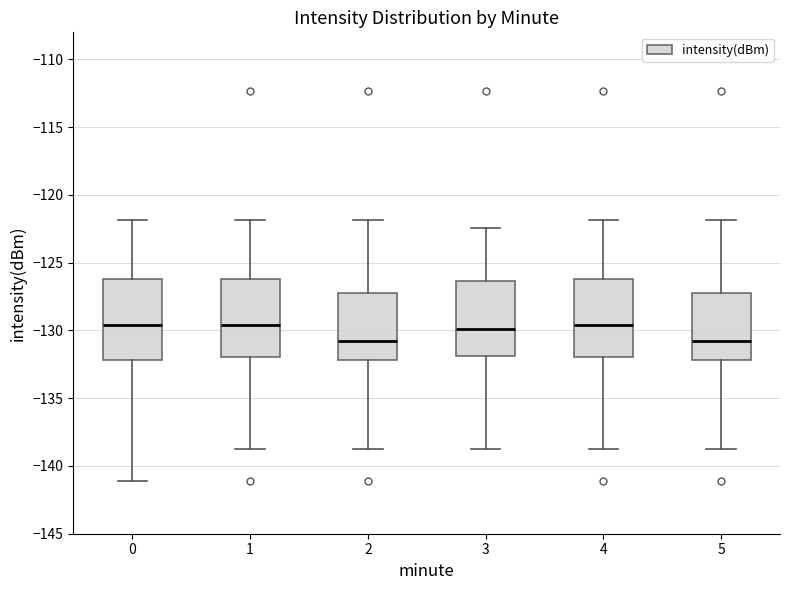

Where is the lower edge of the box at x = 1 on the y-axis? The values are not printed on the chart, so give them approximately, as read against the axis.

-132.0